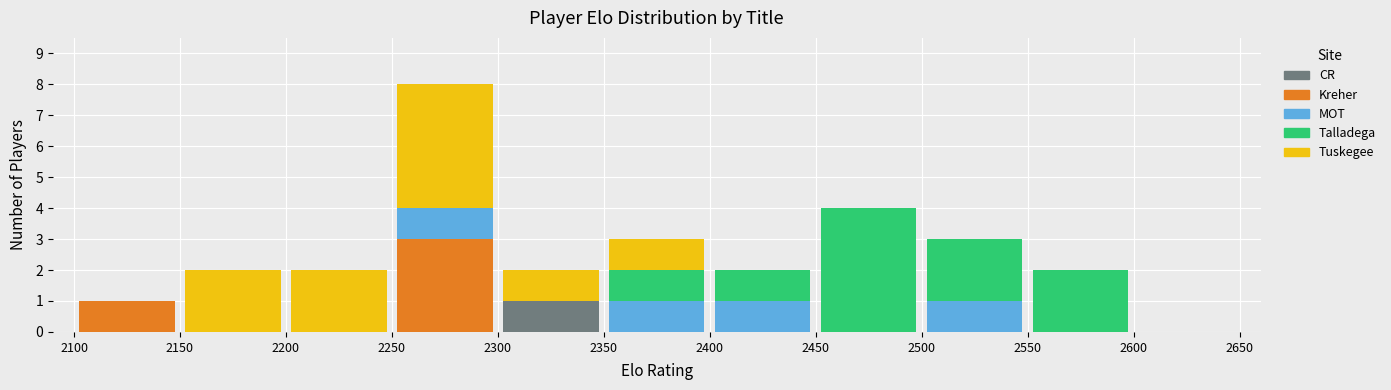

Are the bars horizontal?

No